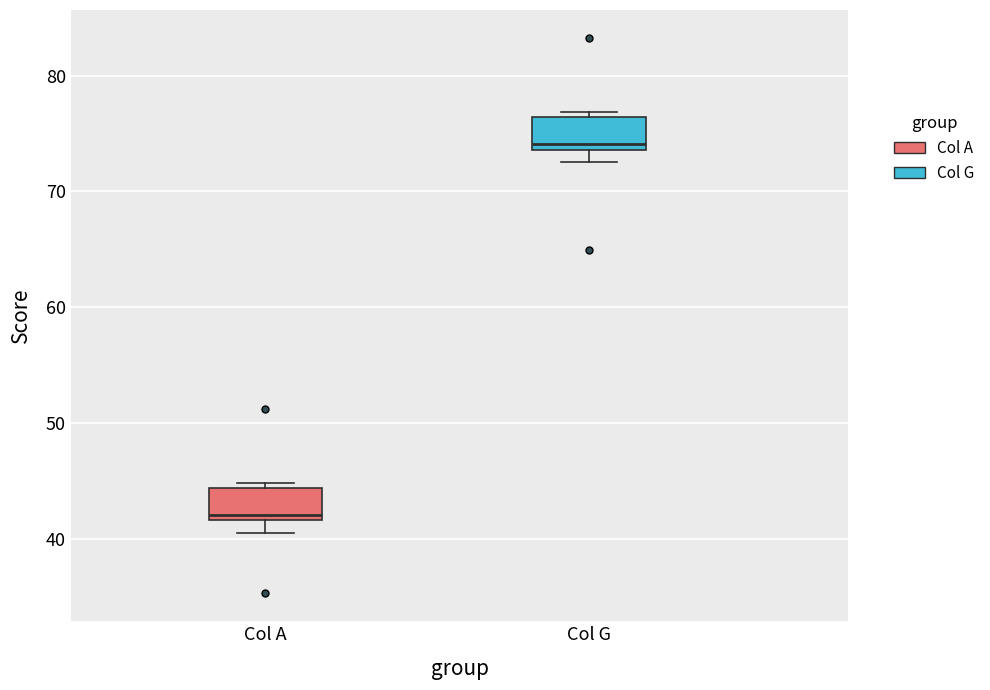

Reading left to right, read every box against the y-axis: the position of its median line, the range the box covers, and the ends of its whiskers. The values are not printed on the chart, so give them approximately, as read against the axis.

Col A: median 42 (just above the box's lower edge), box 42 to 44, whiskers 41 to 45
Col G: median 74 (just above the box's lower edge), box 74 to 76, whiskers 73 to 77